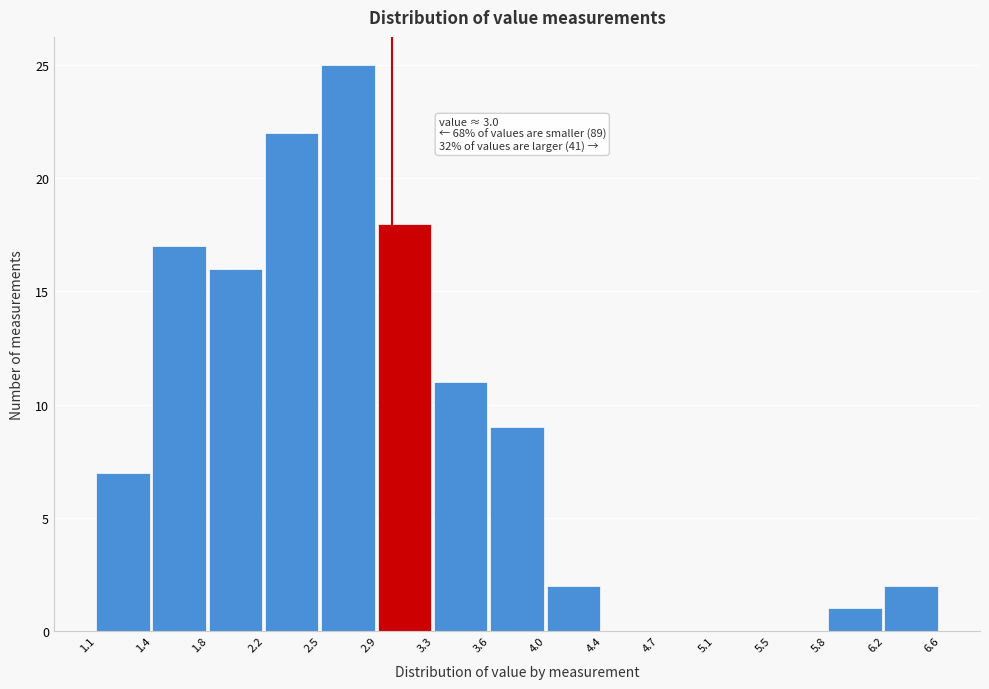

Over which range of the x-axis is the bar tallest?

2.5 to 2.9